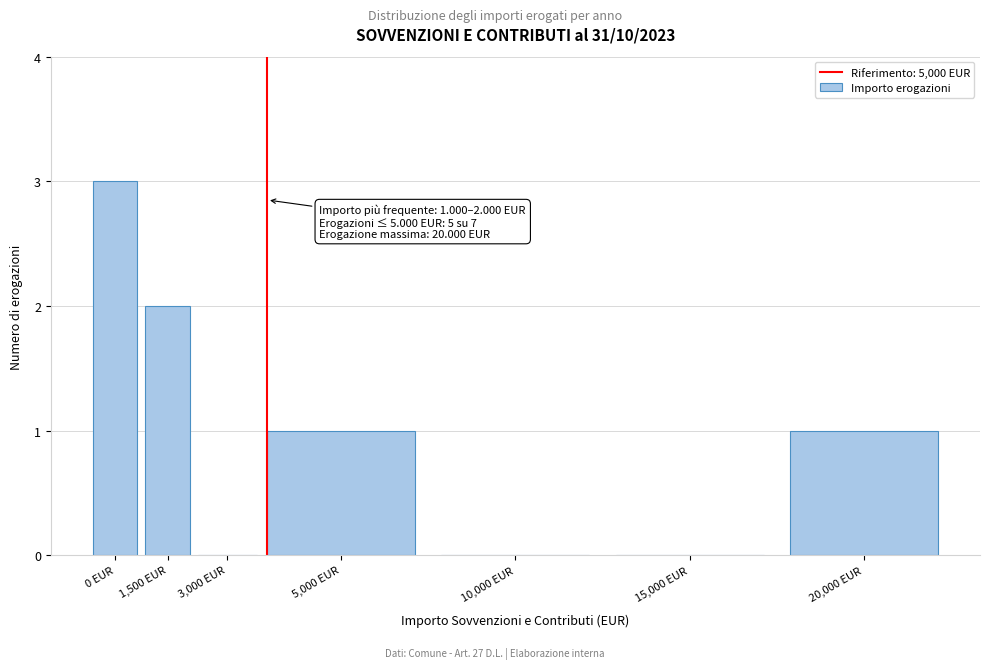

Reading left to right, transcribe all the data shown in this chart.

0 EUR=3	1,500 EUR=2	3,000 EUR=0	5,000 EUR=1	10,000 EUR=0	15,000 EUR=0	20,000 EUR=1